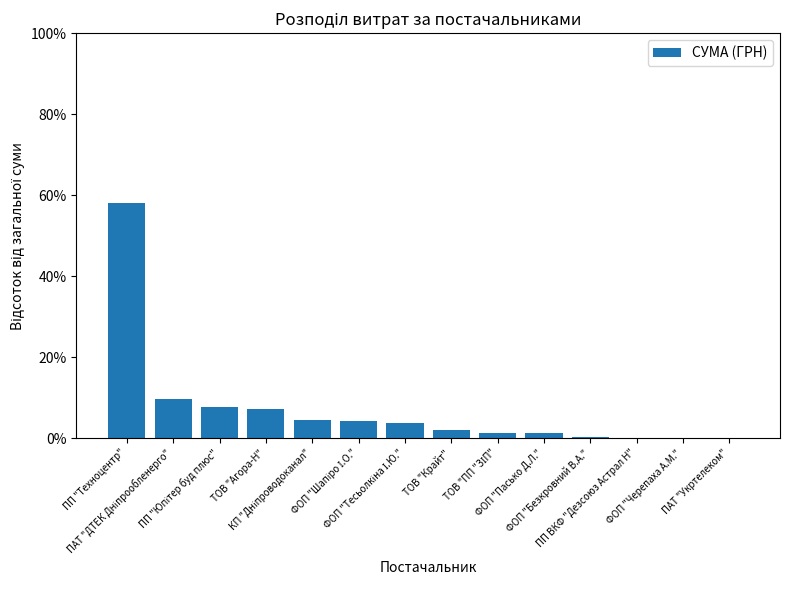

What is the maximum value shown in the chart?

58.0